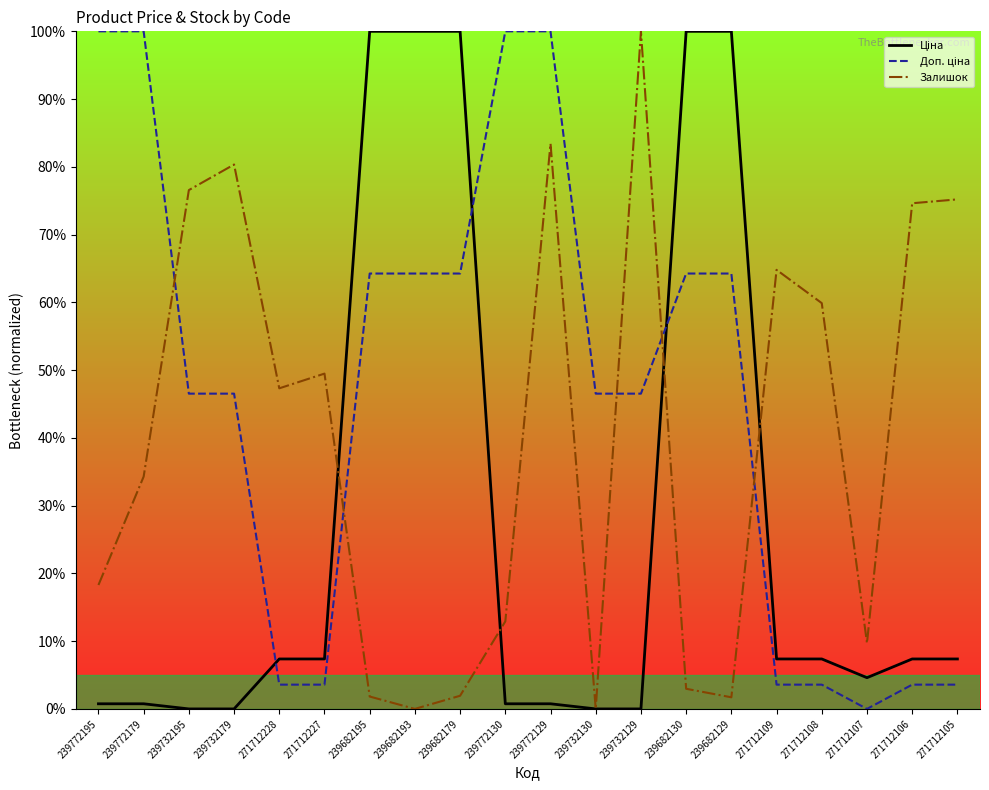

Between 239732130 and 271712105, which series saw the biggest shift?

Залишок